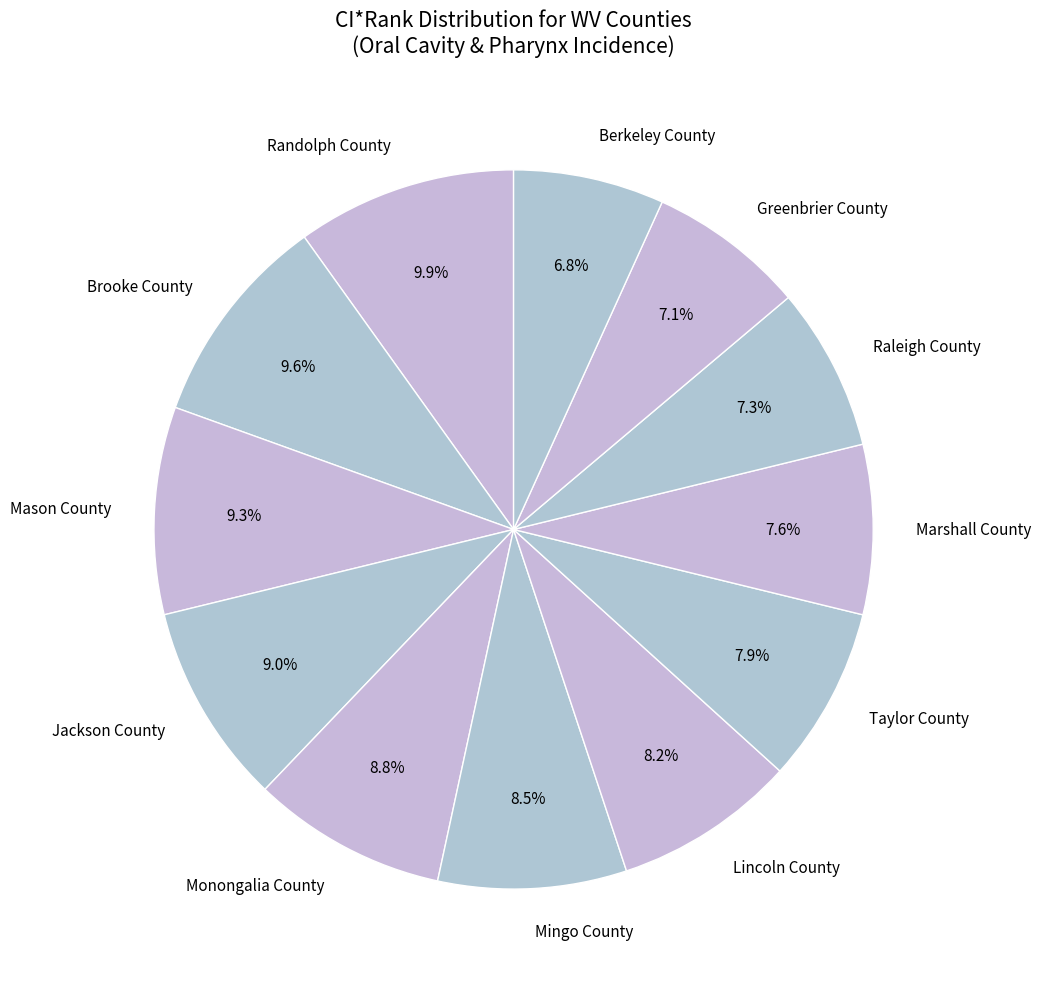

True or false: Marshall County accounts for 8% of the total.

True